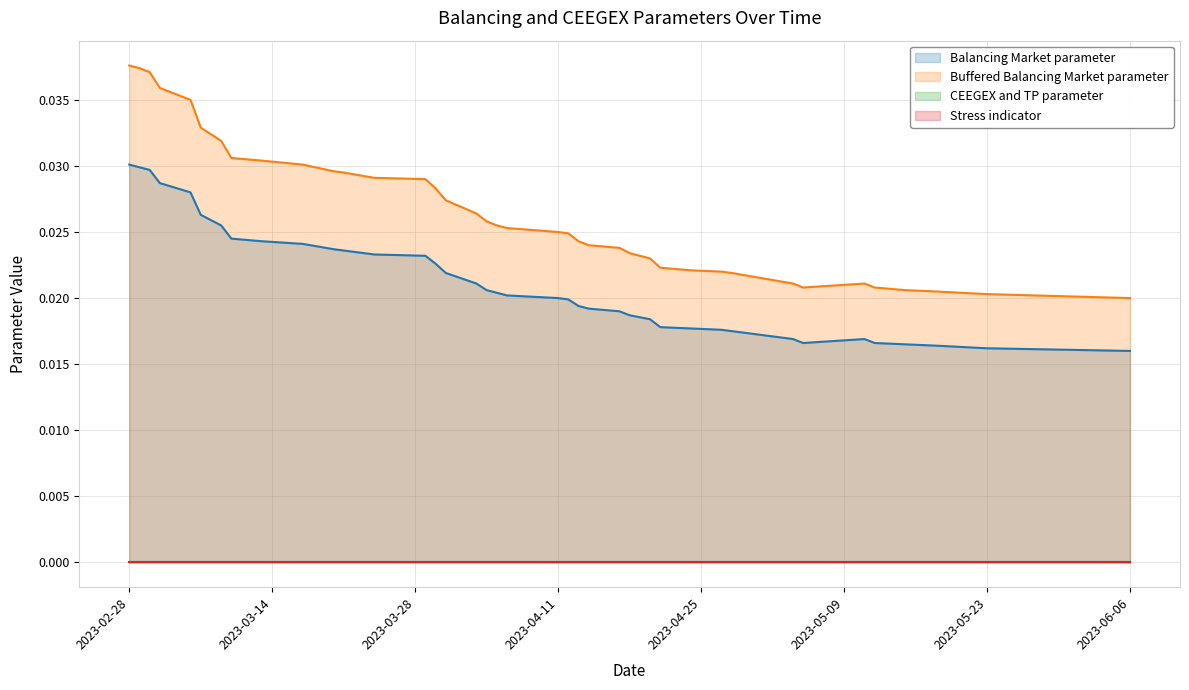

True or false: CEEGEX and TP parameter has more than 1 interior local peaks.

False